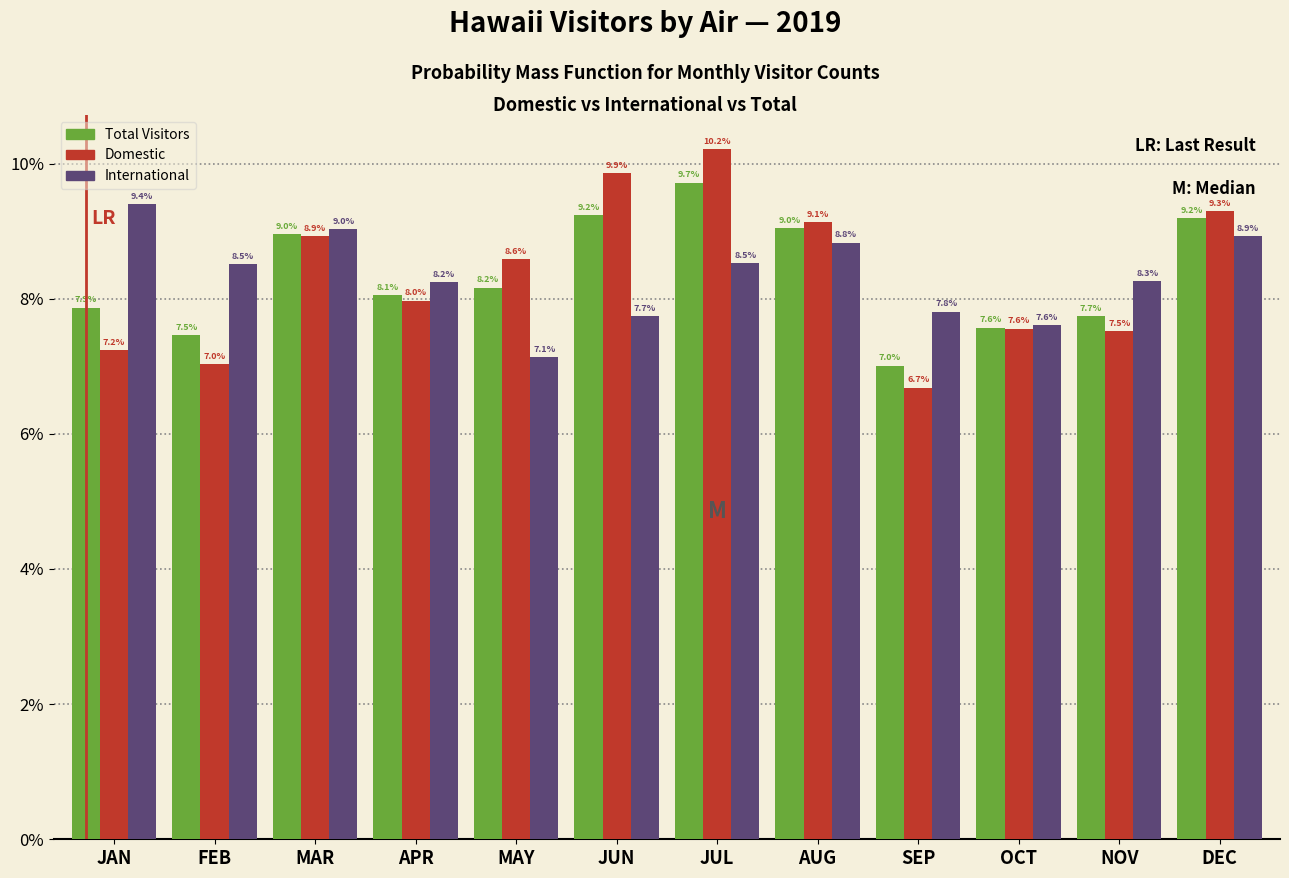

Reading left to right, list all the values displayed in this chart.

Total Visitors: JAN=7.9	FEB=7.5	MAR=9.0	APR=8.1	MAY=8.2	JUN=9.2	JUL=9.7	AUG=9.0	SEP=7.0	OCT=7.6	NOV=7.7	DEC=9.2
Domestic: JAN=7.2	FEB=7.0	MAR=8.9	APR=8.0	MAY=8.6	JUN=9.9	JUL=10.2	AUG=9.1	SEP=6.7	OCT=7.6	NOV=7.5	DEC=9.3
International: JAN=9.4	FEB=8.5	MAR=9.0	APR=8.2	MAY=7.1	JUN=7.7	JUL=8.5	AUG=8.8	SEP=7.8	OCT=7.6	NOV=8.3	DEC=8.9